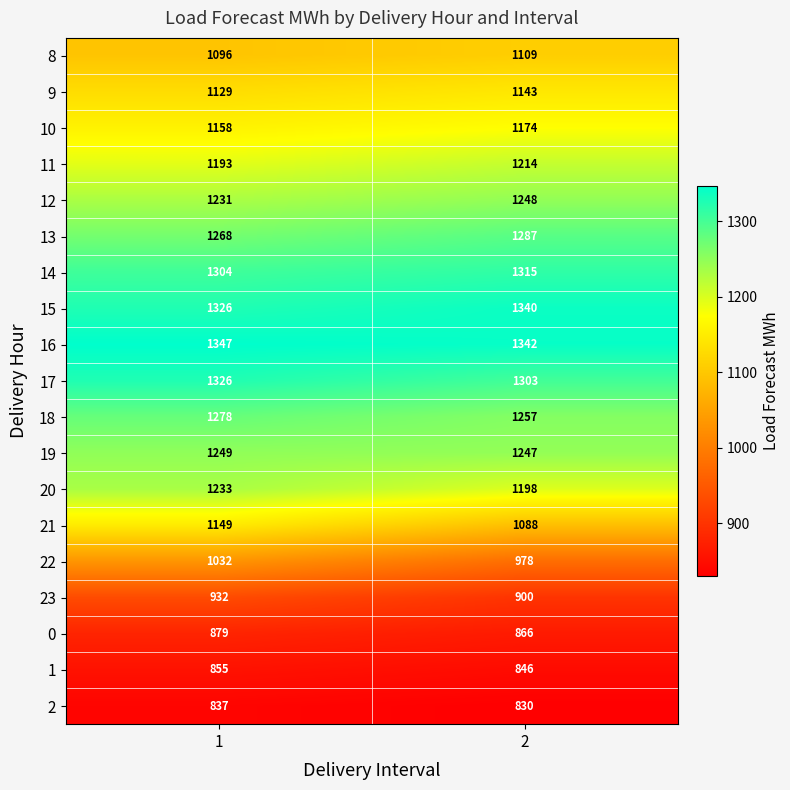

How many distinct data groups are displayed?

19